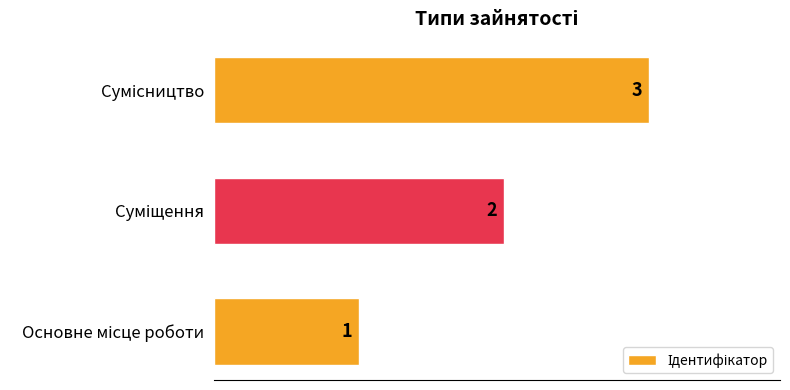

Does the chart contain any negative values?

No